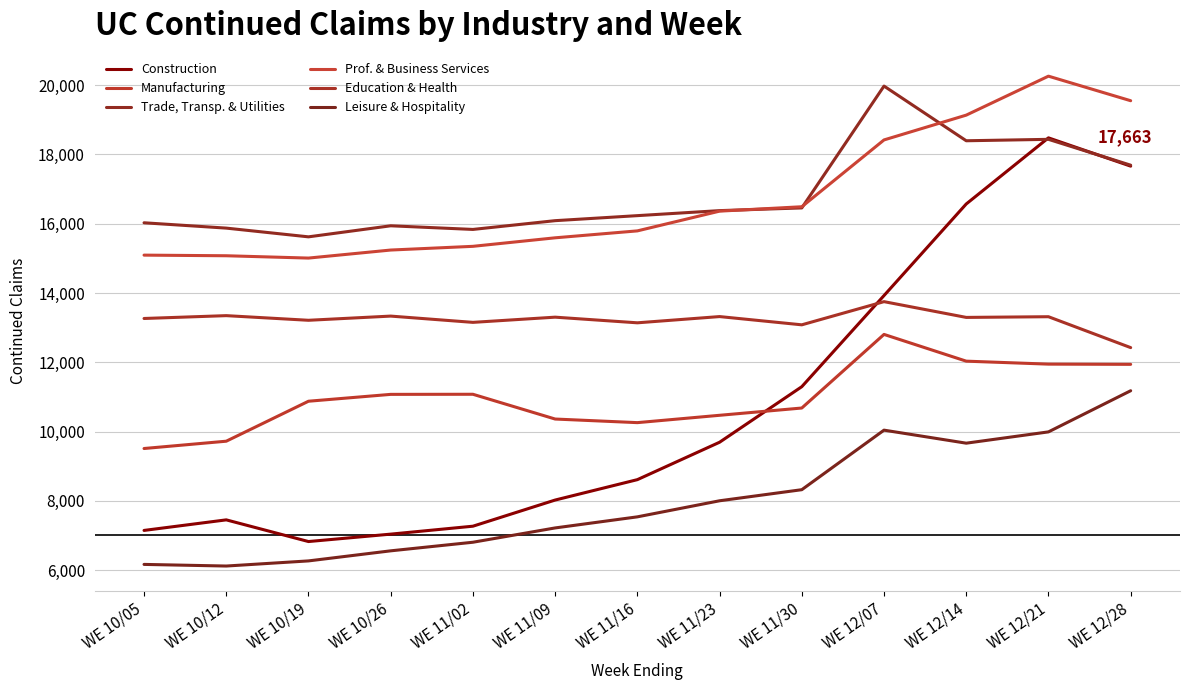

True or false: Leisure & Hospitality and Construction cross at least once.

False